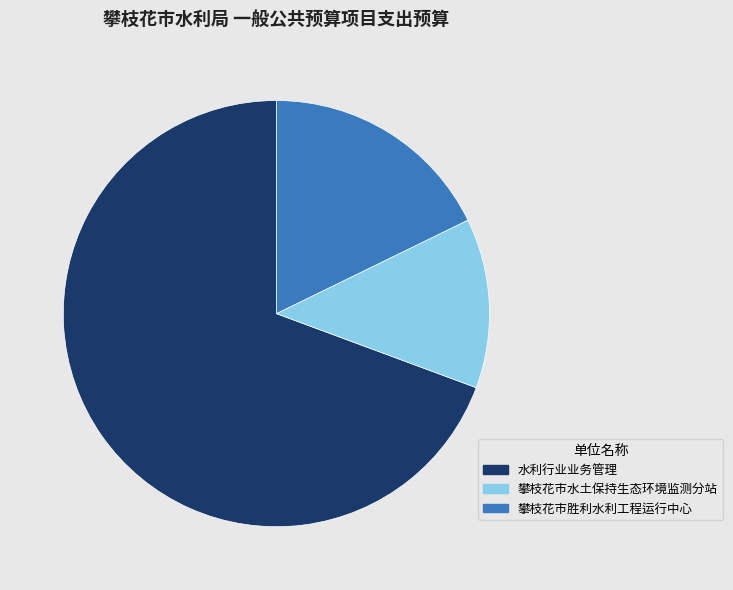

Rank the categories by value from lowest to highest.

攀枝花市水土保持生态环境监测分站, 攀枝花市胜利水利工程运行中心, 水利行业业务管理